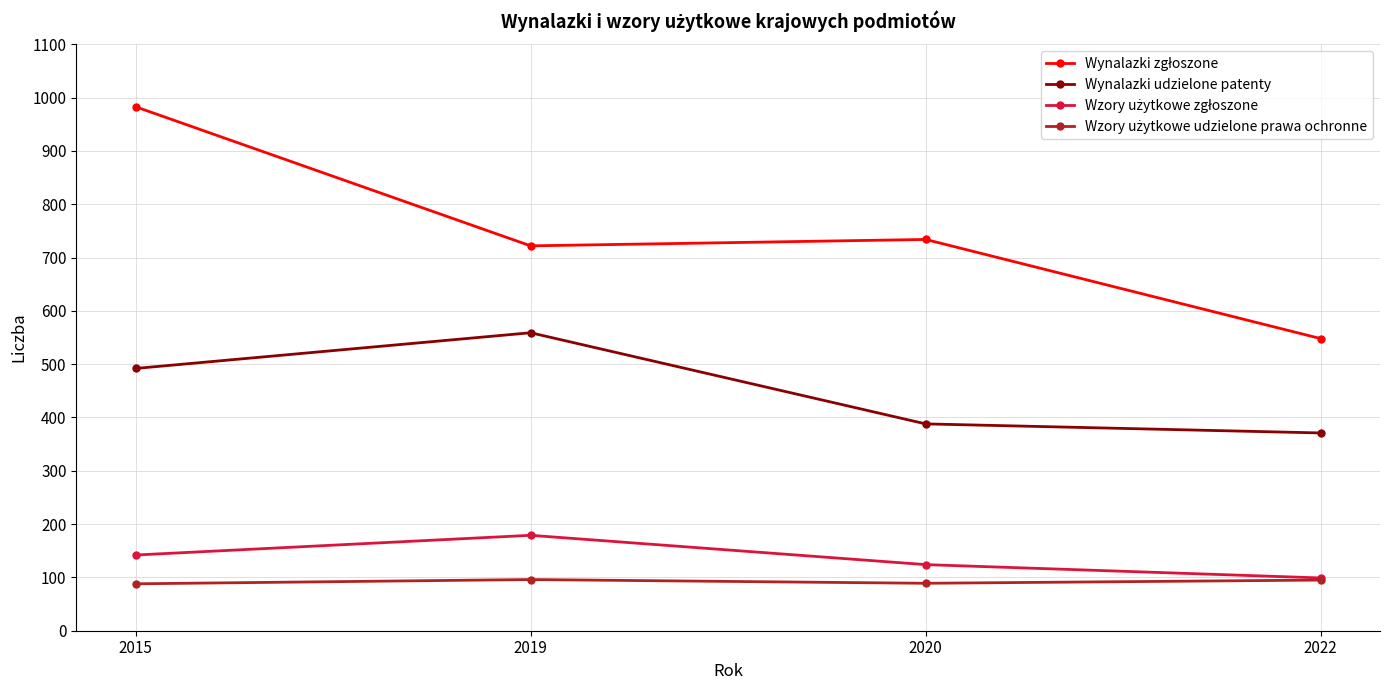

What is the difference between the highest and lowest values at 2022?

453